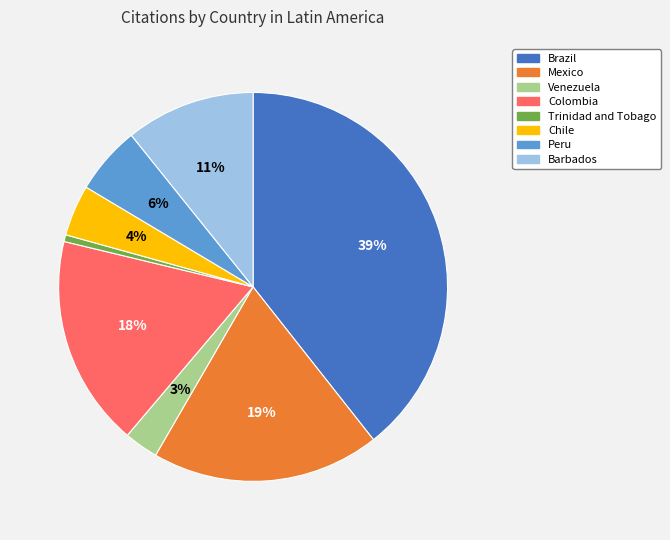

To the nearest percent, what is the average slice percentage?

12%